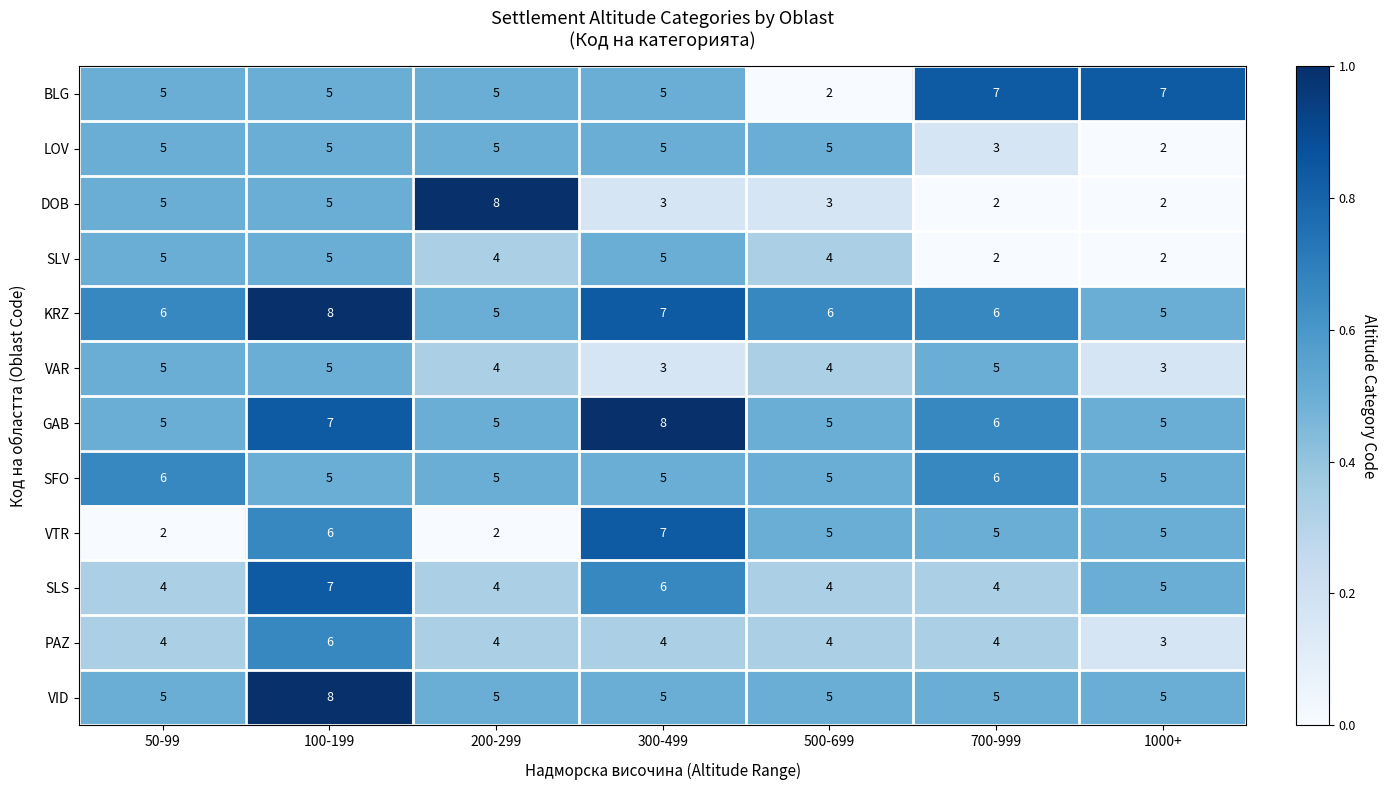

Which series has the largest range (max minus min)?

DOB